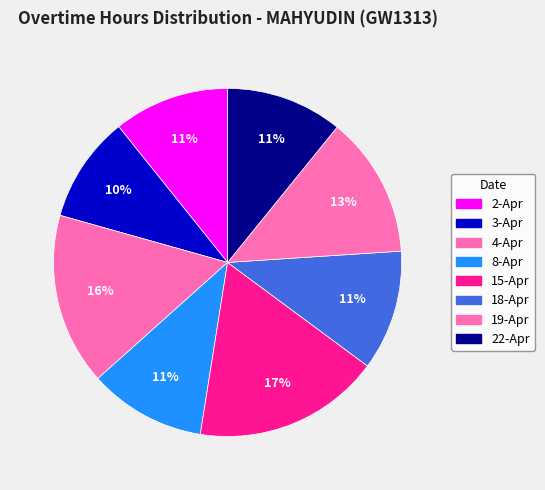

Is it true that 18-Apr is 20% of the pie?

False